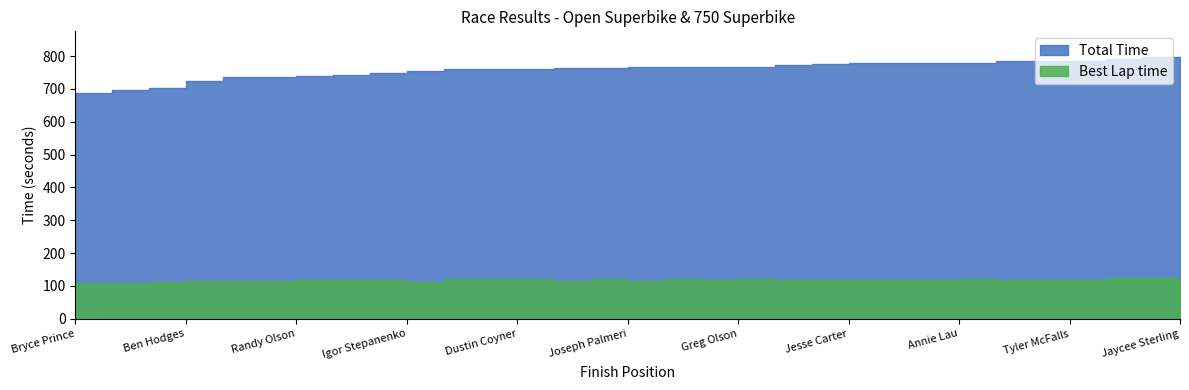

True or false: Total Time and Best Lap time intersect in this chart.

False